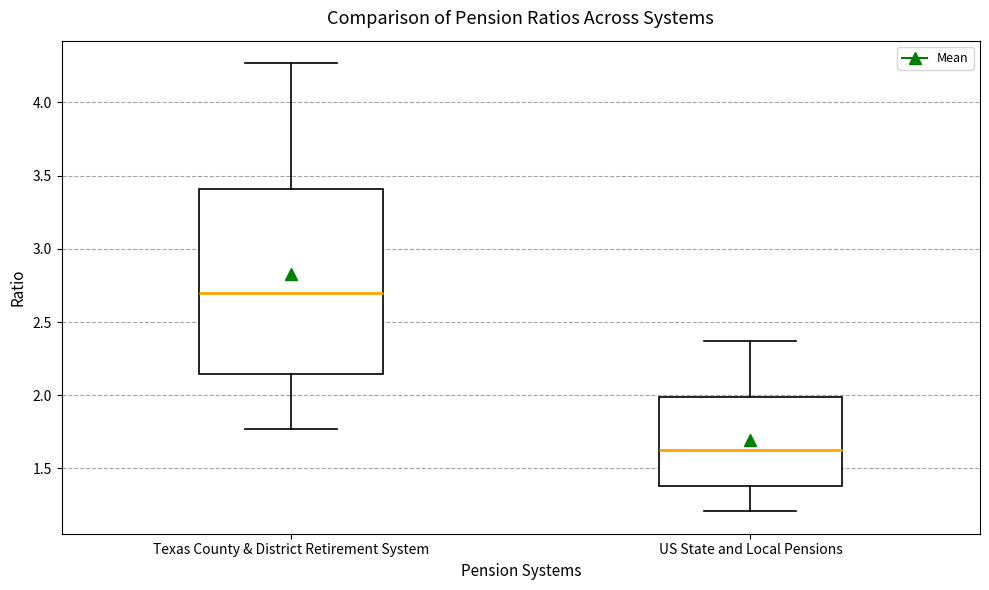

Where is the upper edge of the box for US State and Local Pensions on the y-axis? The values are not printed on the chart, so give them approximately, as read against the axis.

2.00